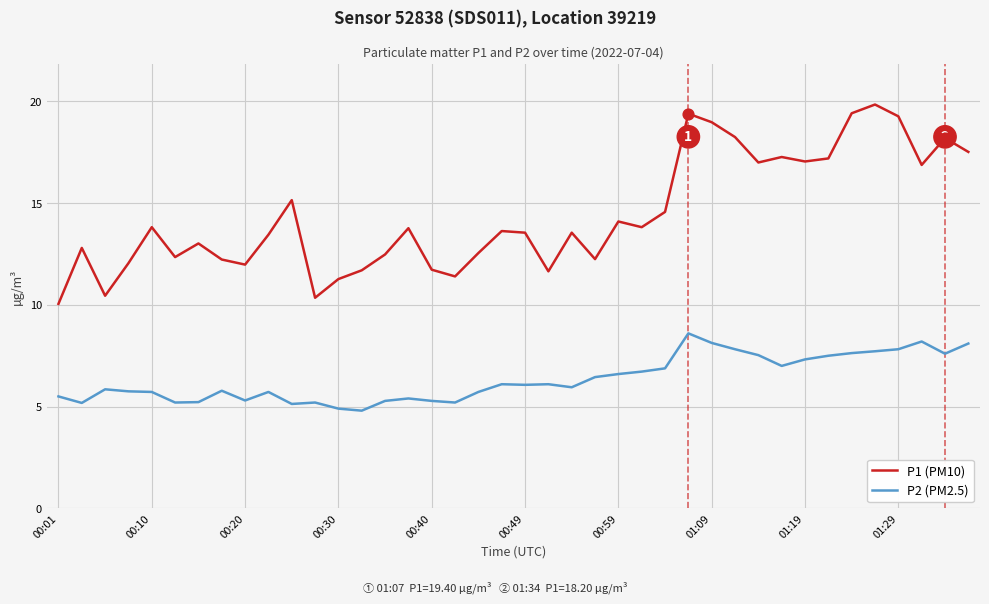

Which series has the largest total across all categories?

P1 (PM10)